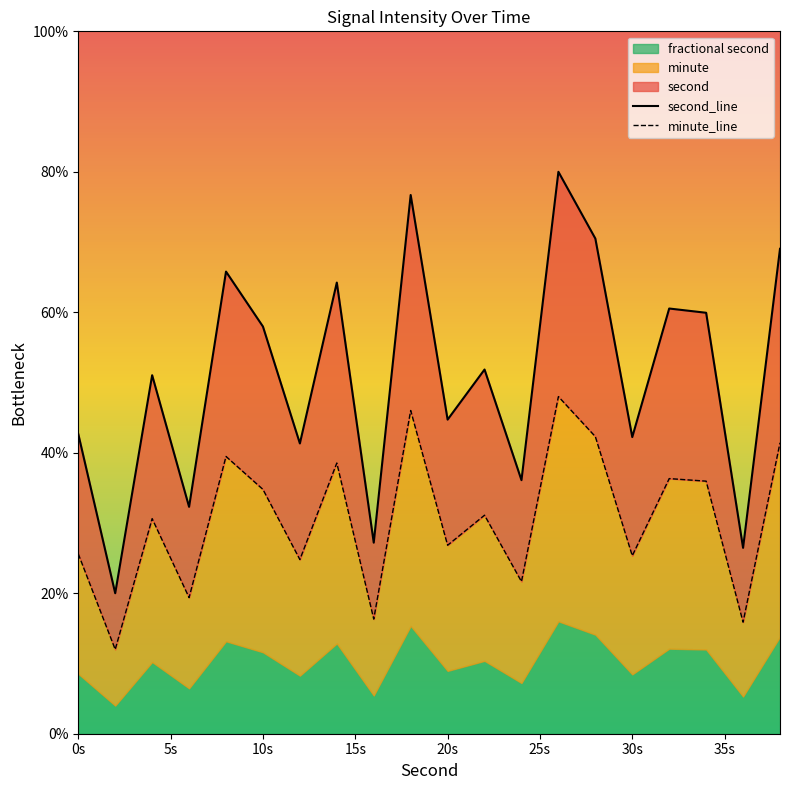

True or false: minute_line and second_line cross at least once.

False